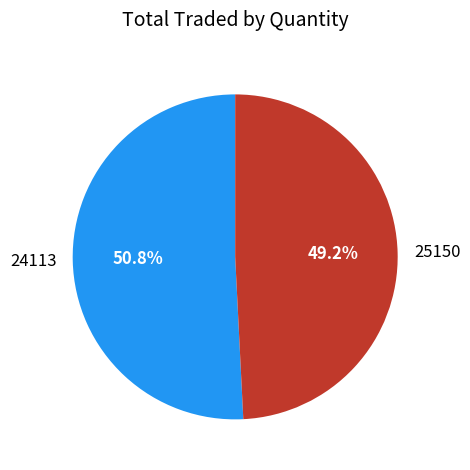

To the nearest percent, what portion does 24113 represent?

51%